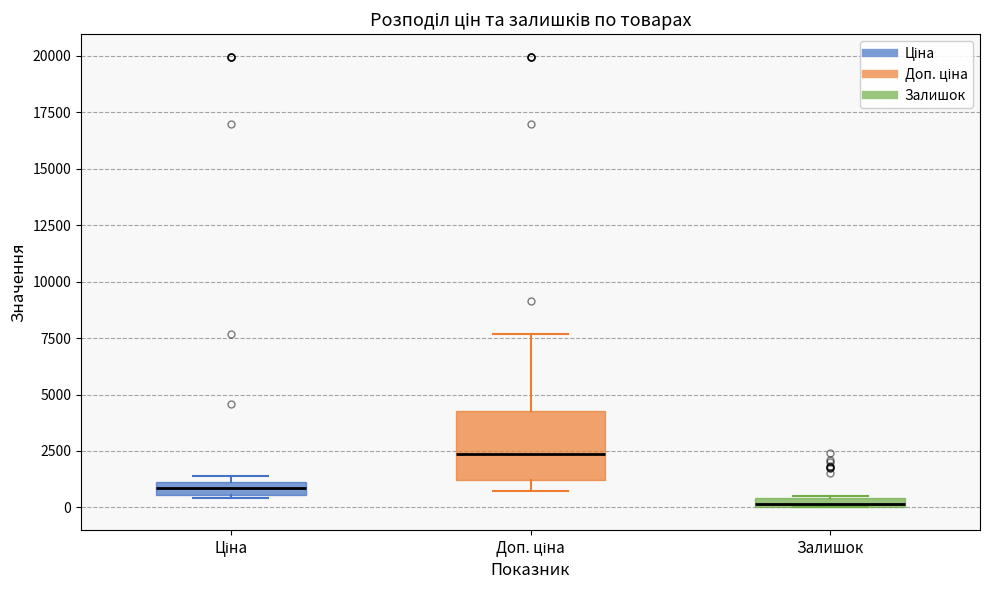

Where is the upper edge of the box for Залишок on the y-axis? The values are not printed on the chart, so give them approximately, as read against the axis.

500